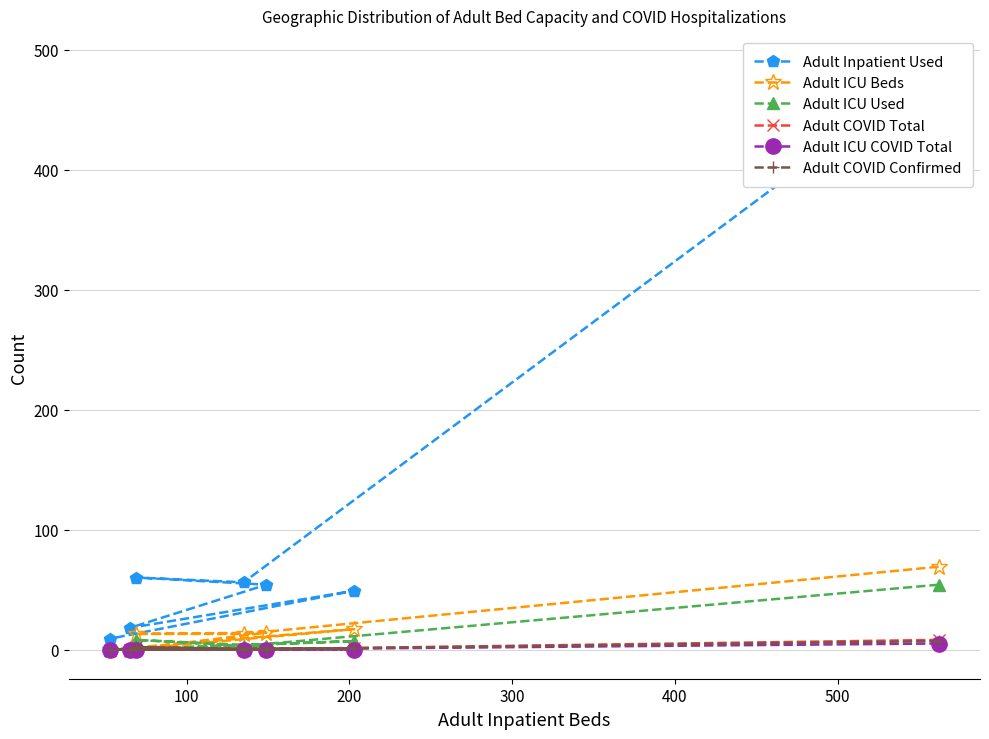

What is the value of the Adult Inpatient Used point at the 4th from the left?

54